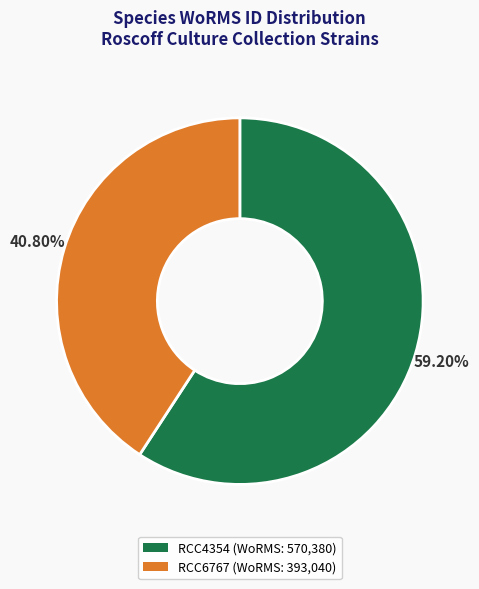

The RCC4354 slice represents 59% of the pie. True or false?

True